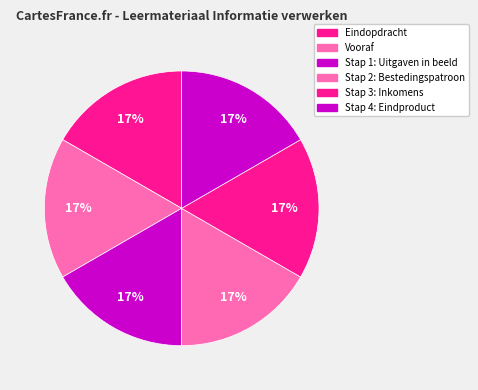

Does Stap 3: Inkomens account for over 50% of the chart?

No